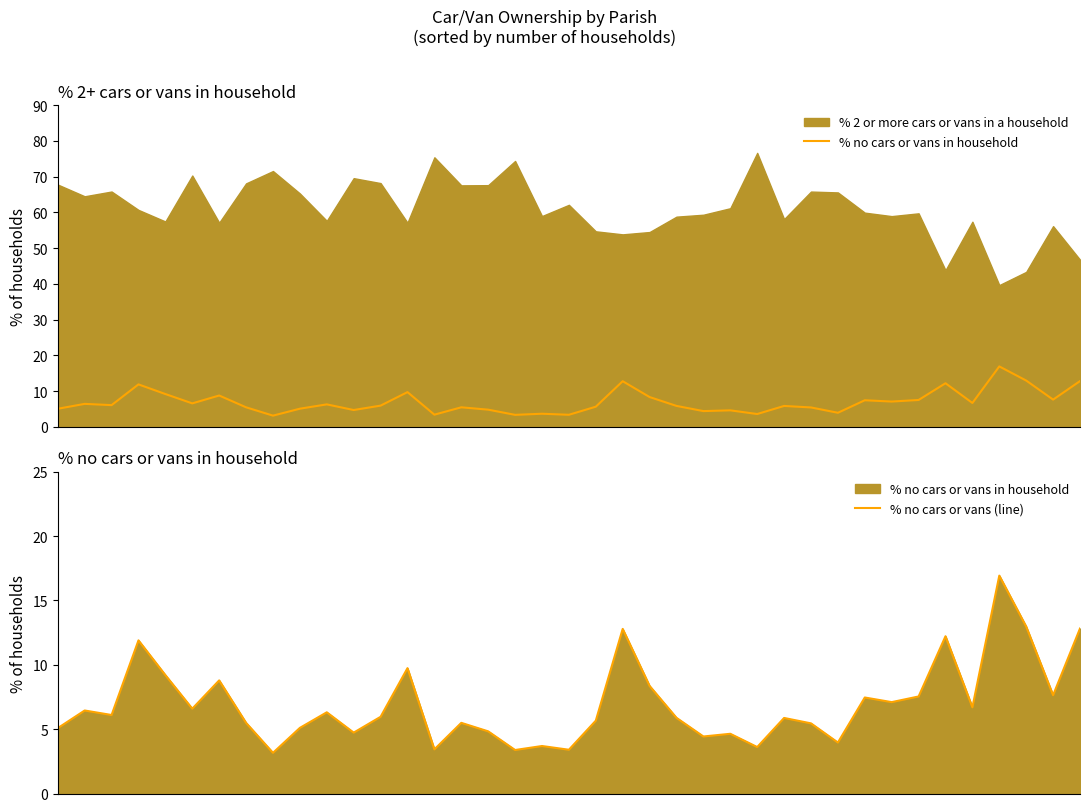

What is the value of the % no cars or vans in household point at the 1st from the left?

5.1